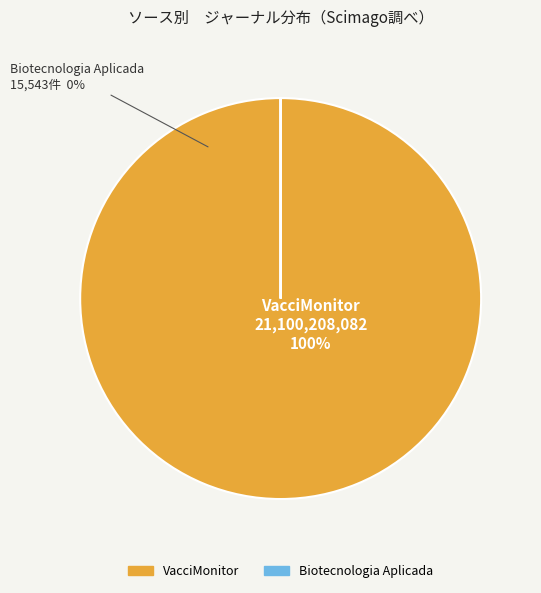

The Biotecnologia Aplicada slice represents 0% of the pie. True or false?

True